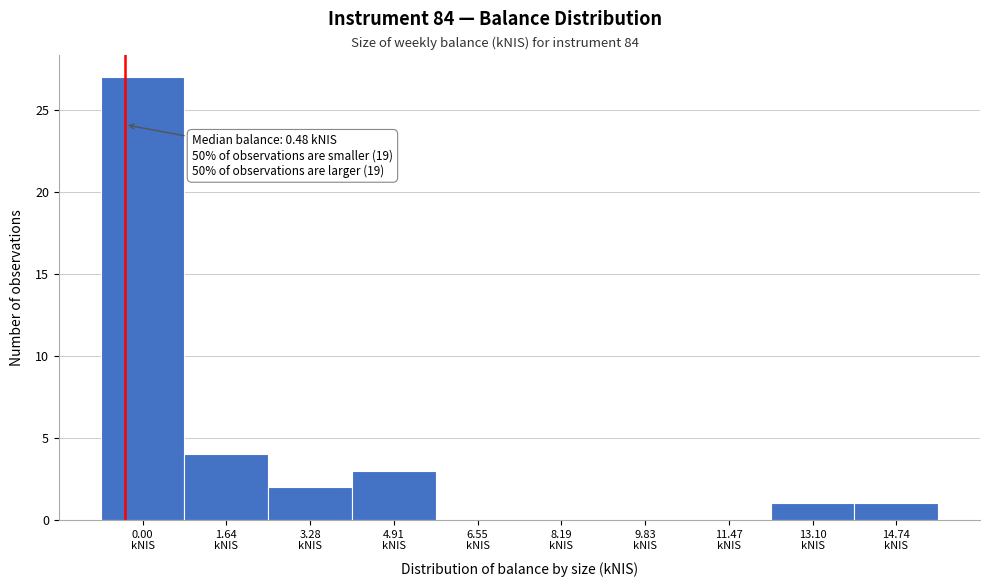

What is the sum of all values?

38